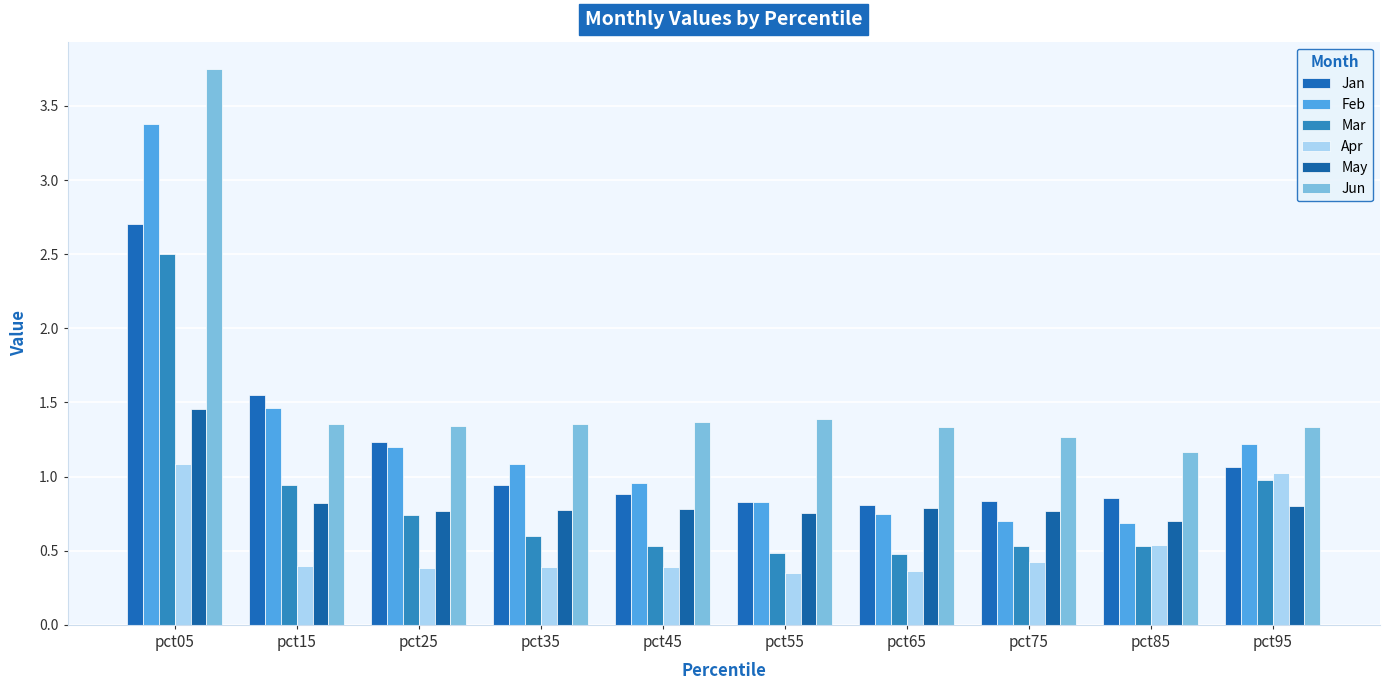

What is the approximate value of Jun at pct75?

1.3